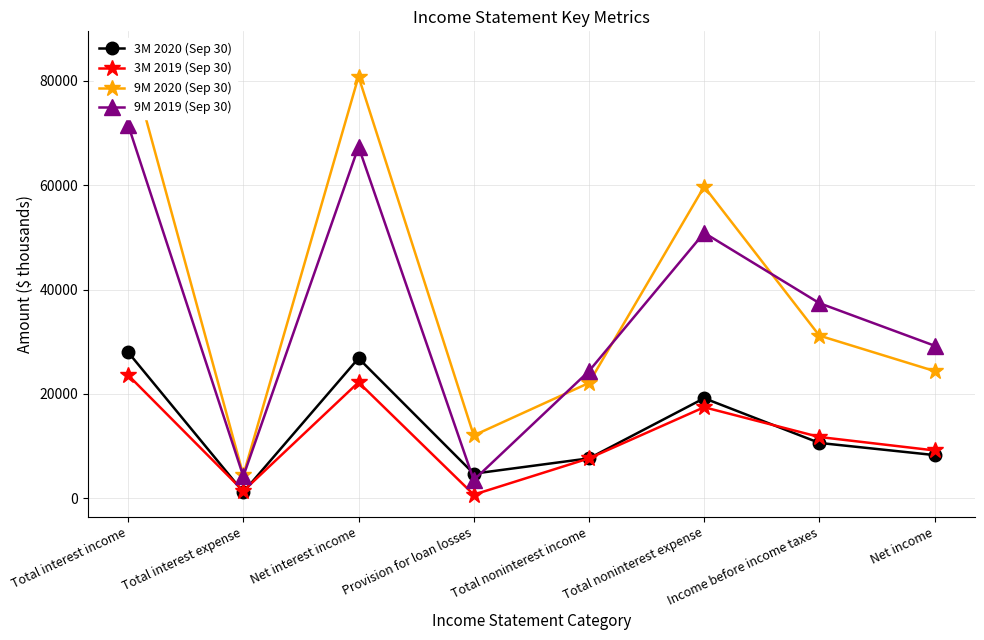

True or false: 3M 2020 (Sep 30) has more than 1 points higher than both neighbors.

True